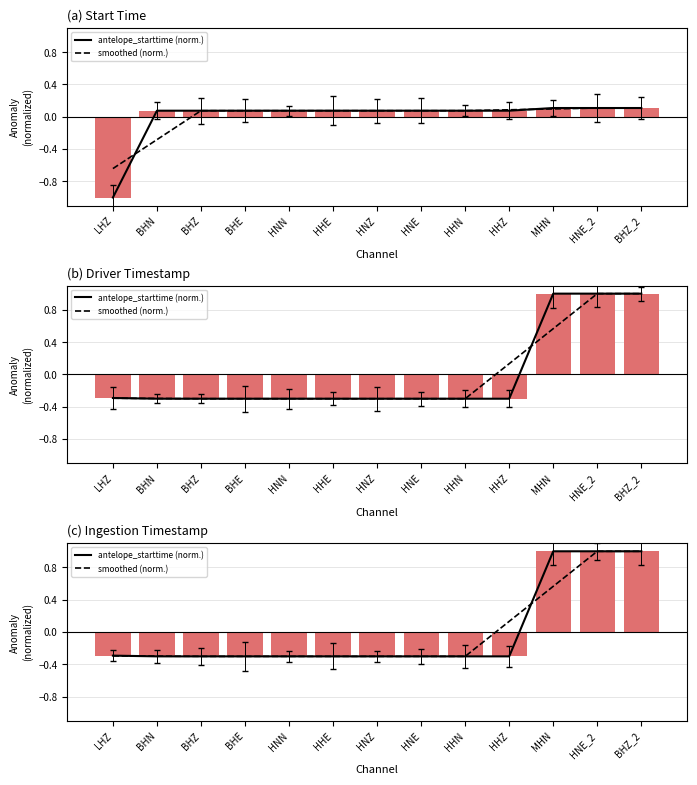

Rank the series by their maximum value, from highest to lowest.

antelope_starttime (normalized), smoothed (normalized)